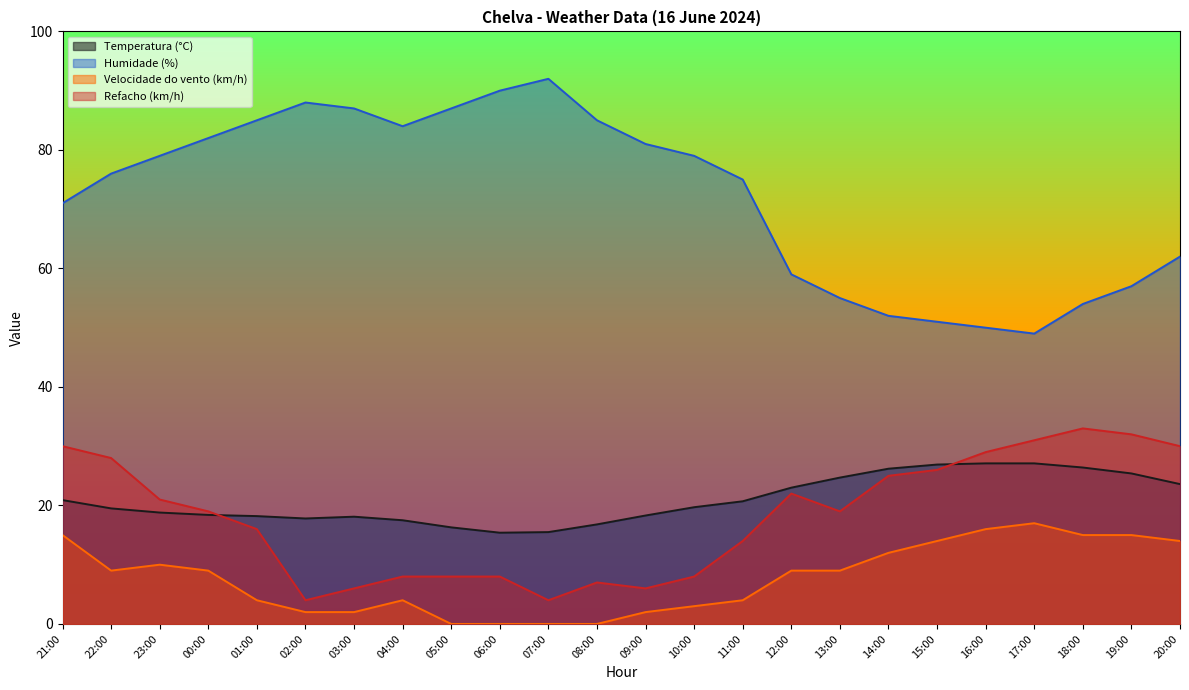

Between which two adjacent categories do Refacho (km/h) and Temperatura (°C) first intersect?

00:00 and 01:00